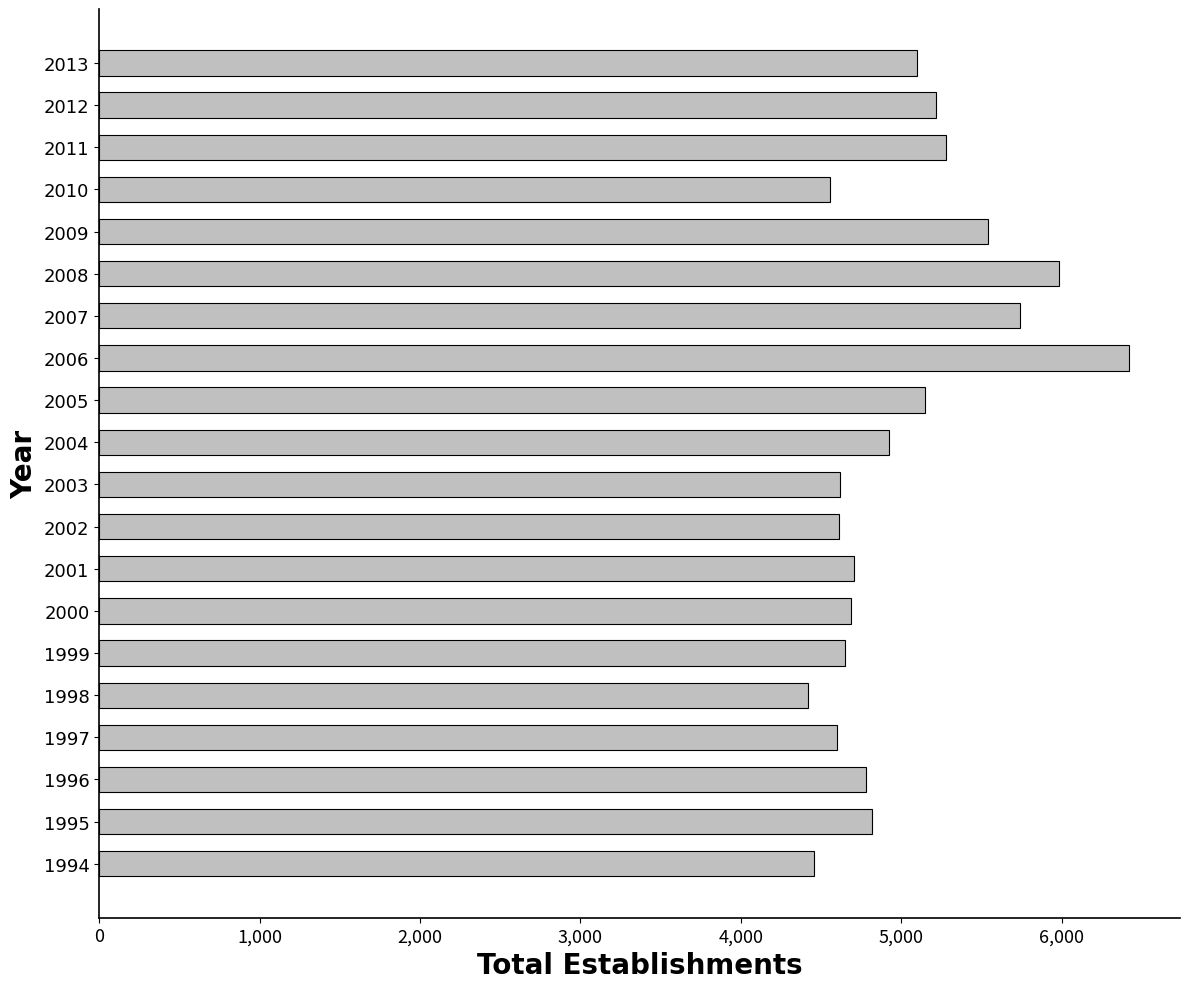

Approximately how many times larger is the value at 2013 compared to 1999?

1.1